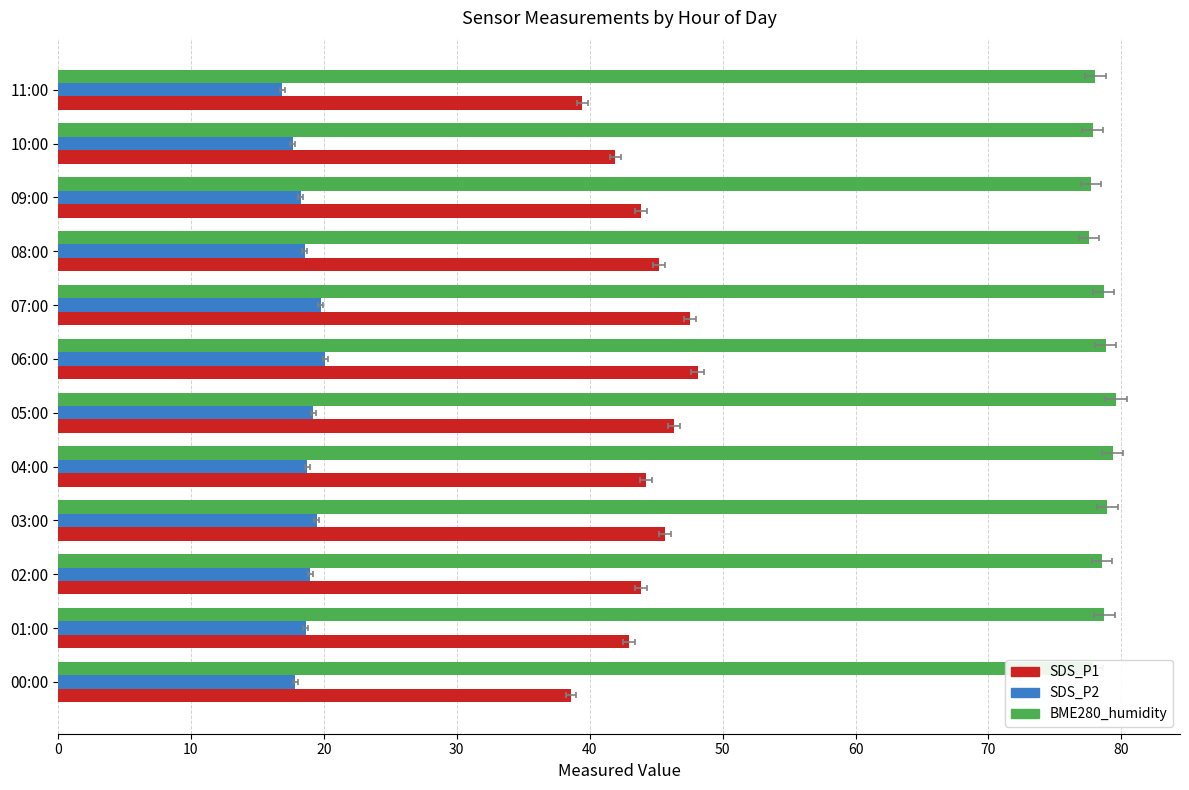

How many groups of bars are there?

12